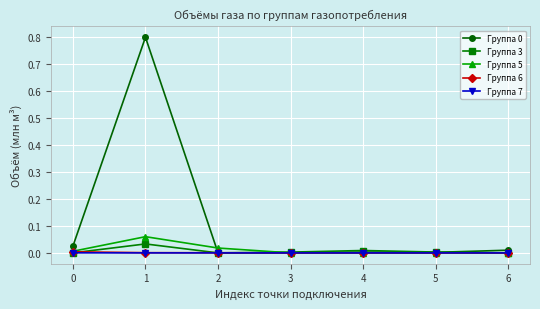

True or false: Группа 5 has more than 0 interior local peaks.

True